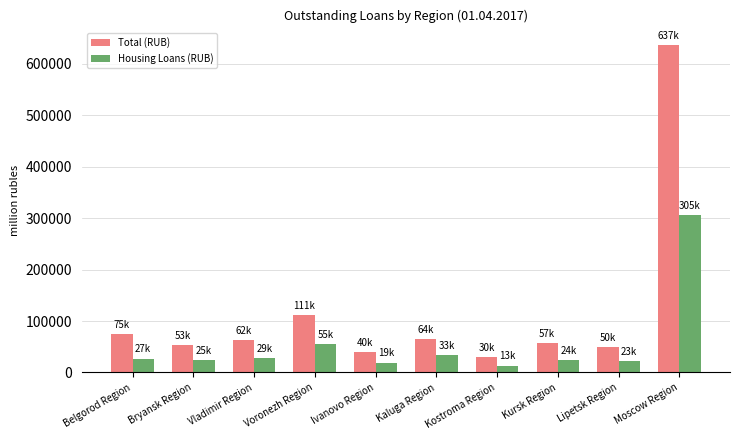

List the series in order of their peak value, highest first.

Total (RUB), Housing Loans (RUB)